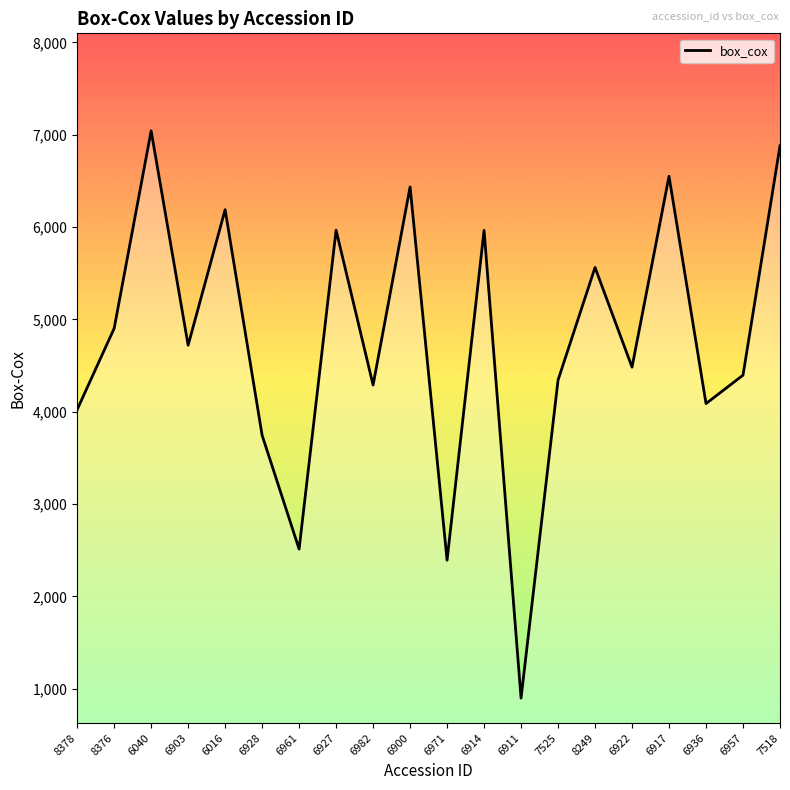

What is the sum of all values?

95387.2